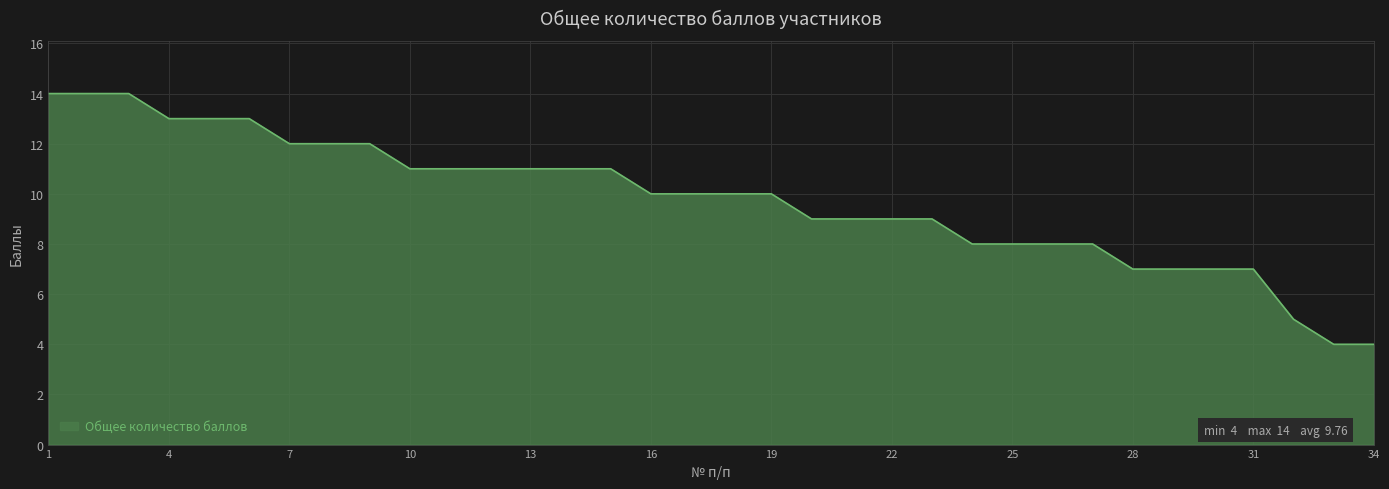

What is the difference between the maximum and minimum values?

10